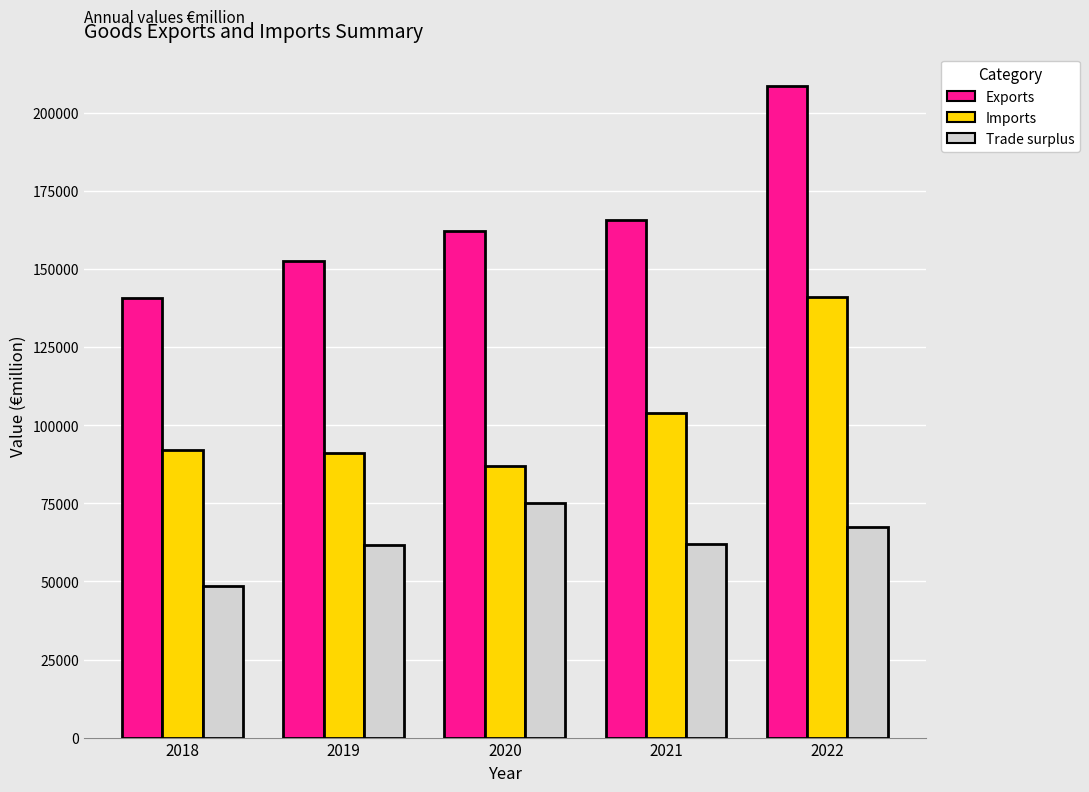

How many data points does each series have?

5